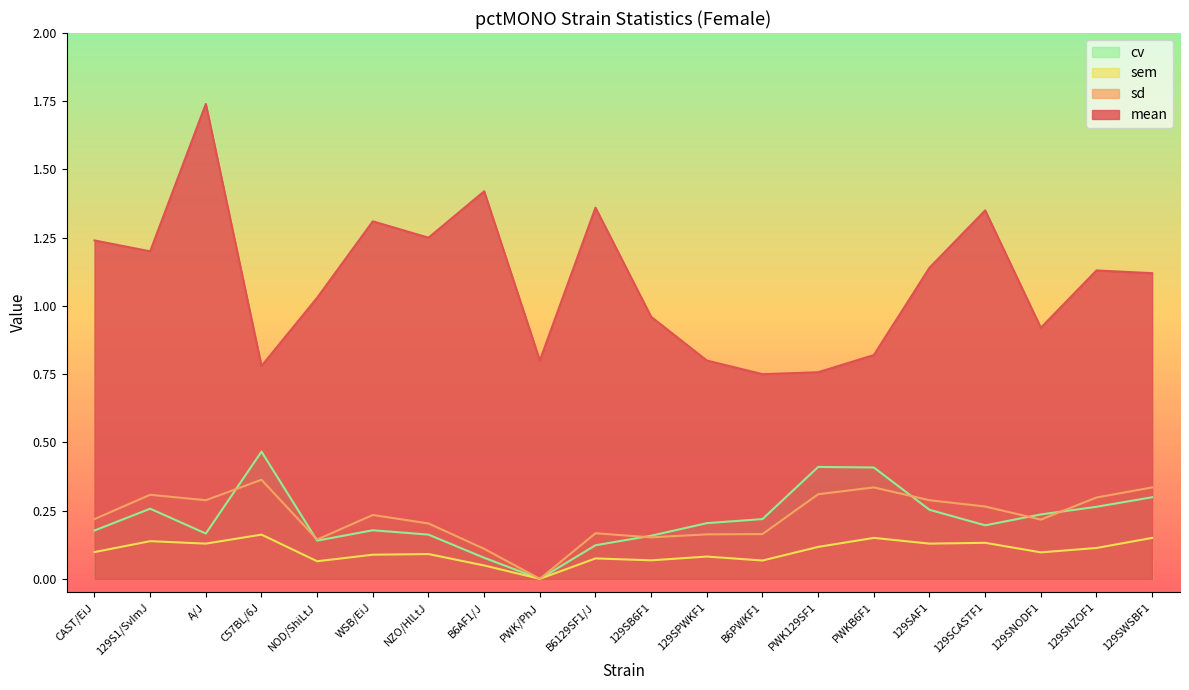

At which label does cv reach its minimum?

PWK/PhJ